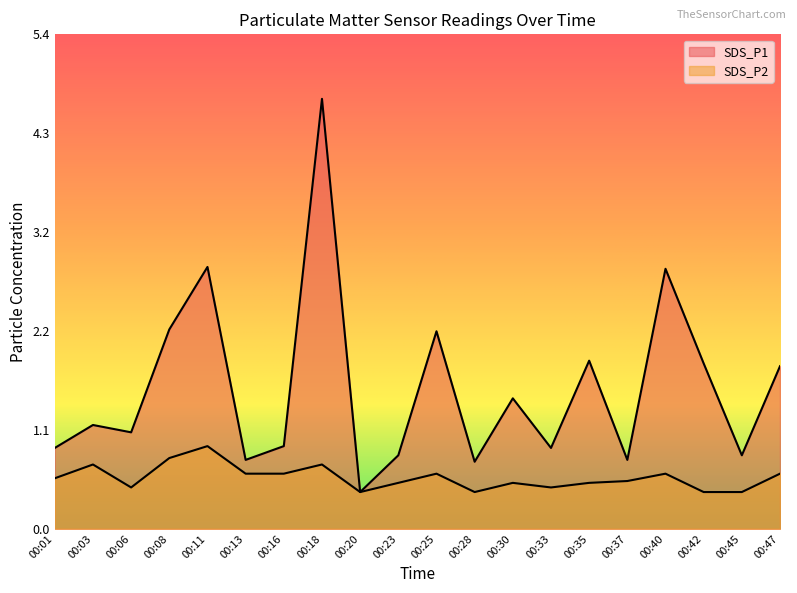

What is the approximate value of SDS_P1 at 00:20?

0.4